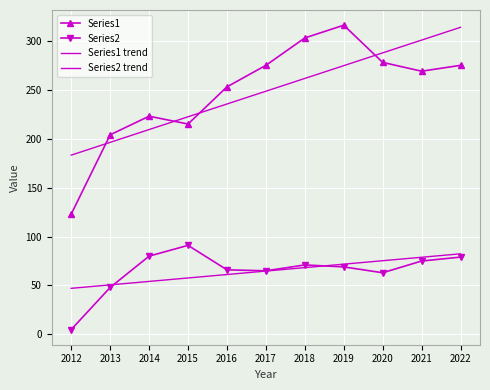

Which category has the highest value across all series?

2019